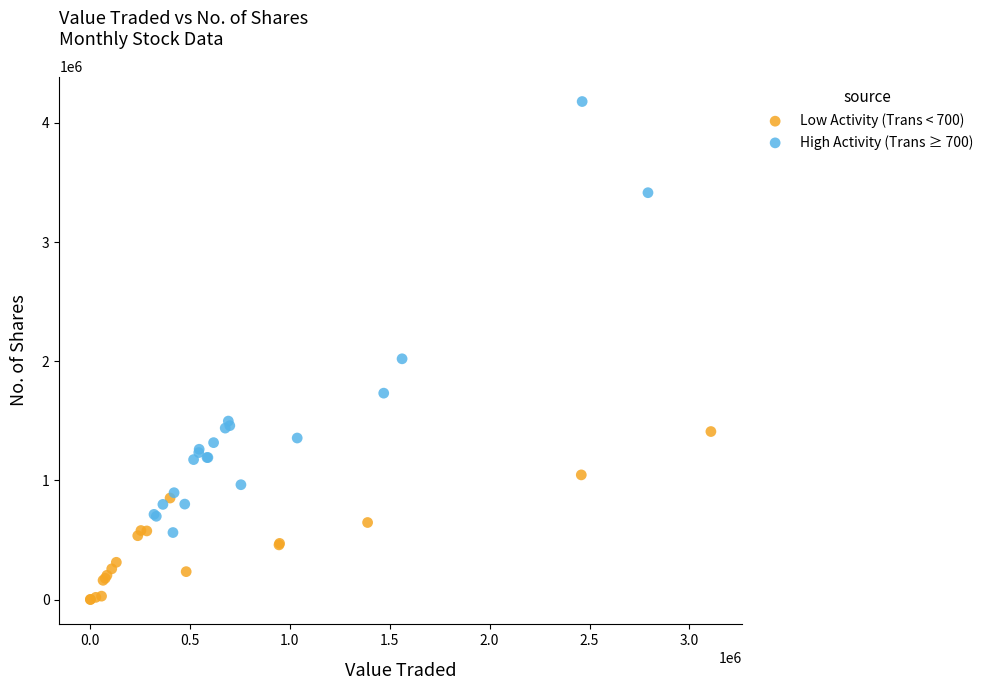

Which series reaches the minimum Y coordinate?

Low Activity (Trans < 700)